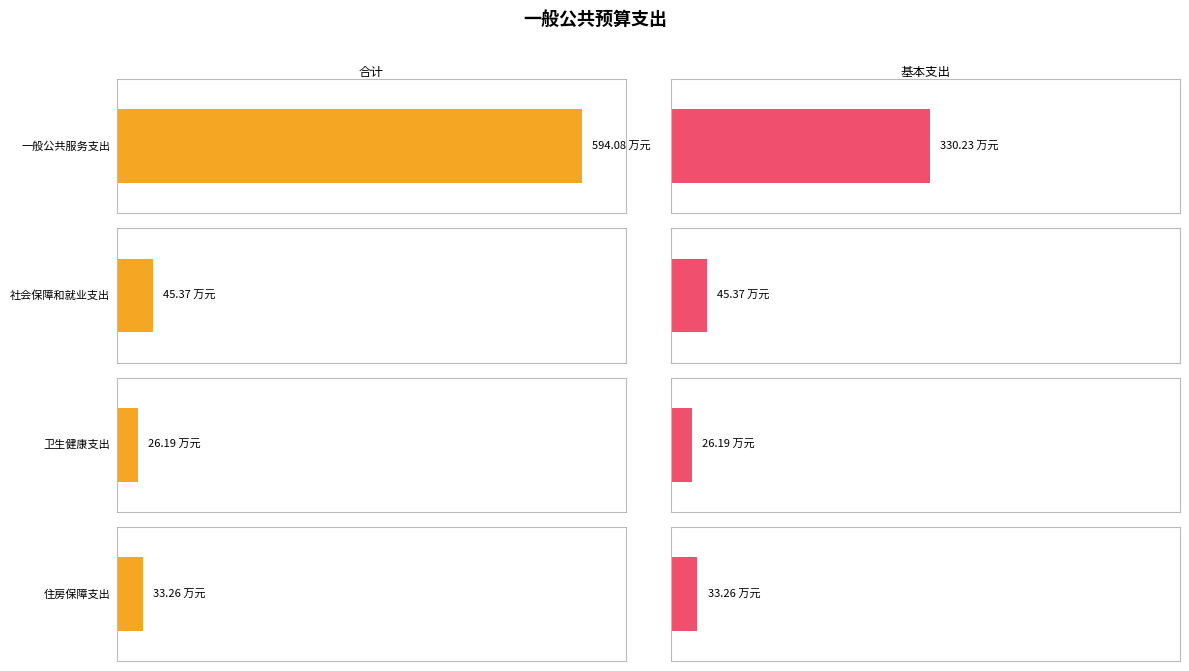

What is the average value of the 合计 series?

174.7